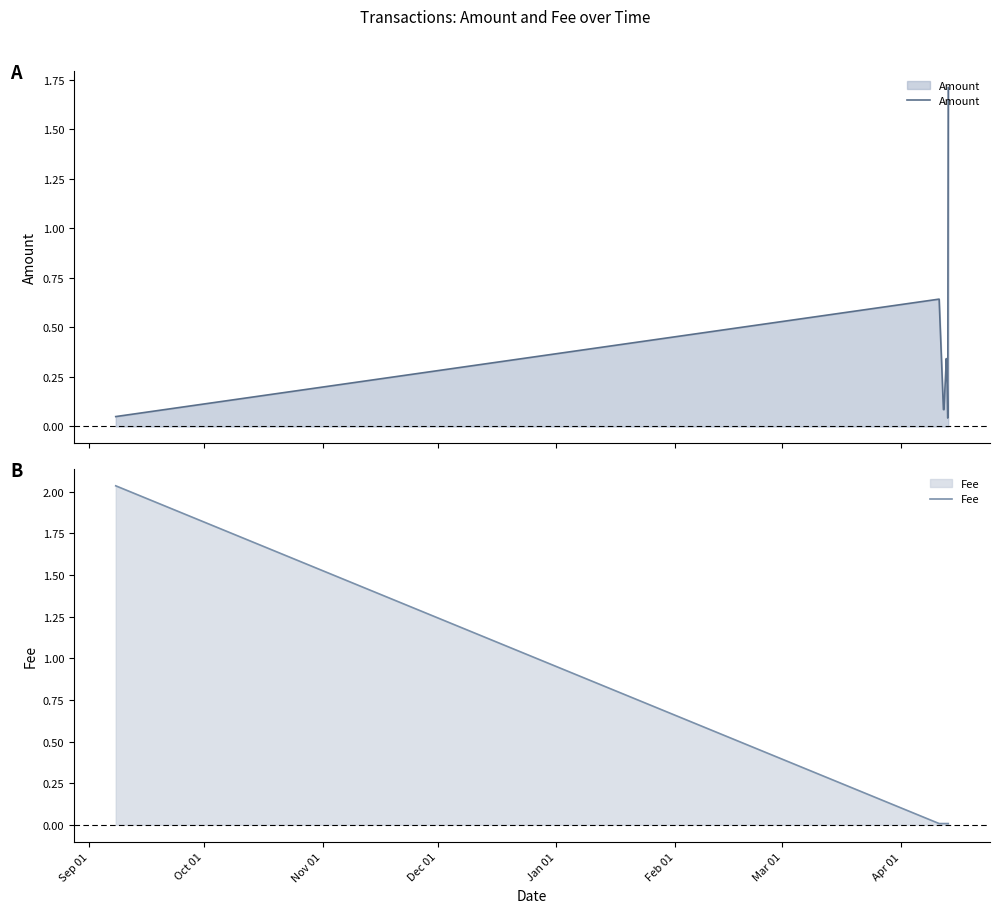

Is the value of Amount at Sep 01 greater than the value of Fee at Oct 01?

Yes